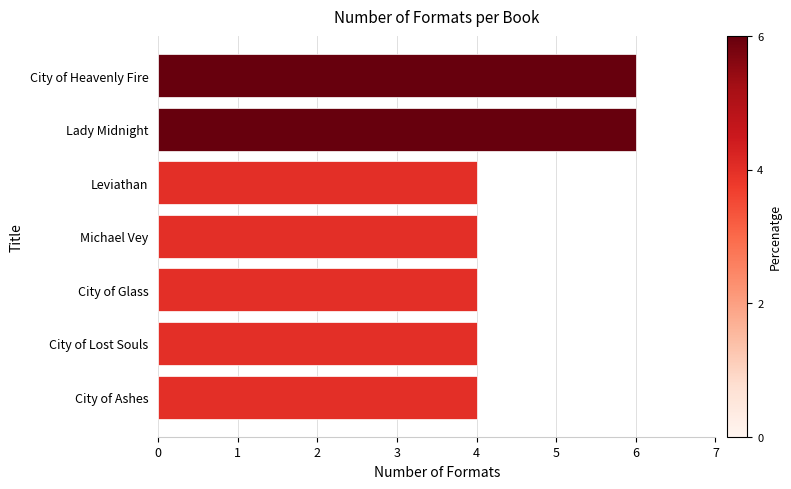

The value at Leviathan is 4. True or false?

True